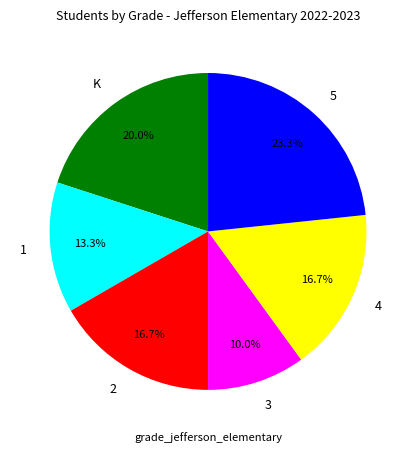

What is the largest slice in the pie chart?

5